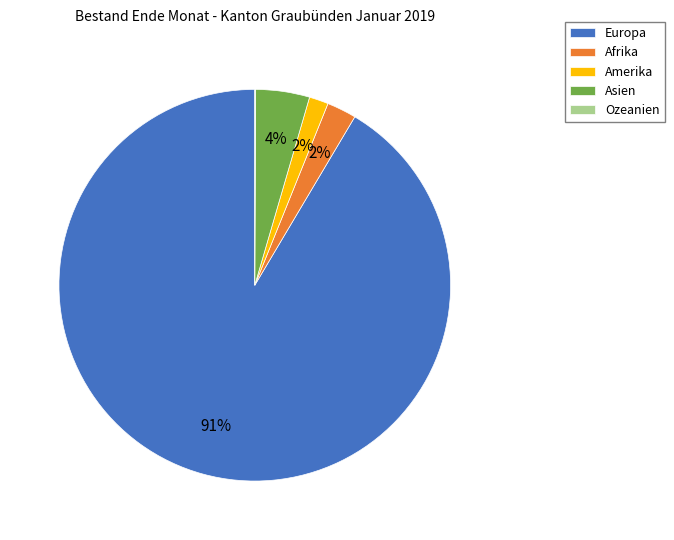

Which slice is the largest?

Europa